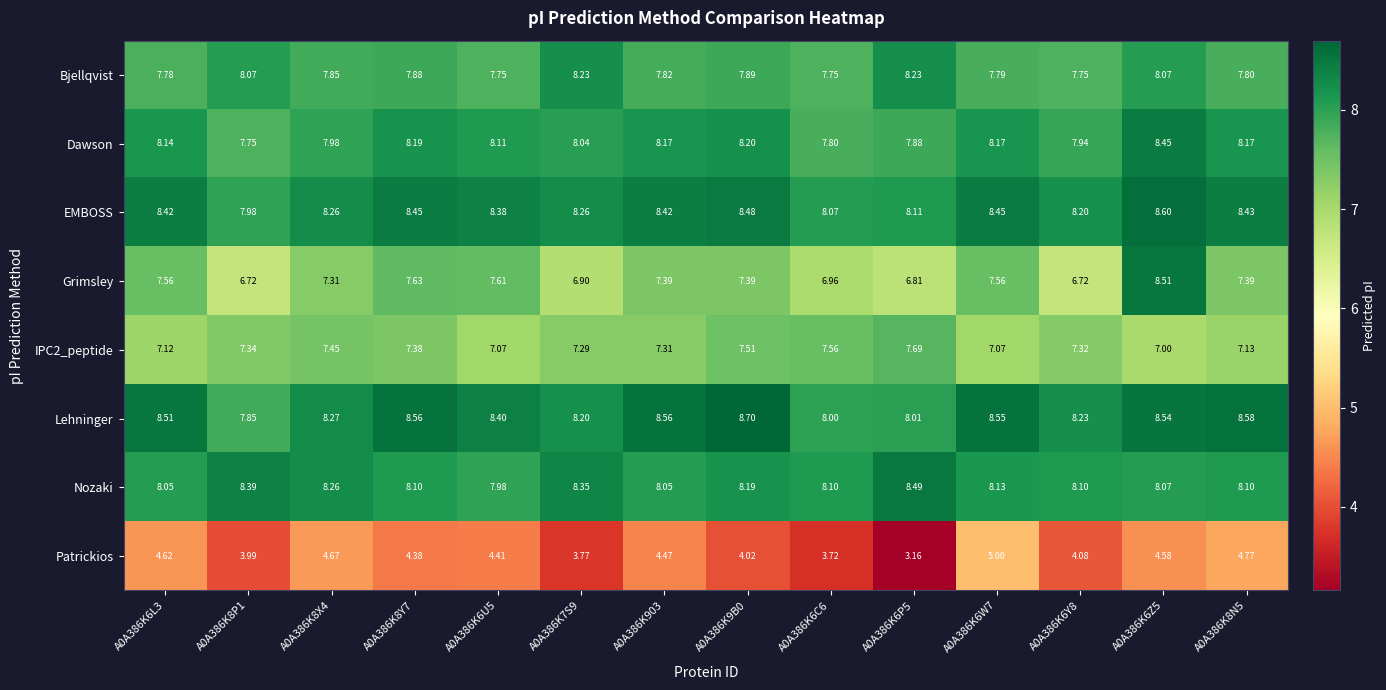

Which series has the largest range (max minus min)?

Patrickios